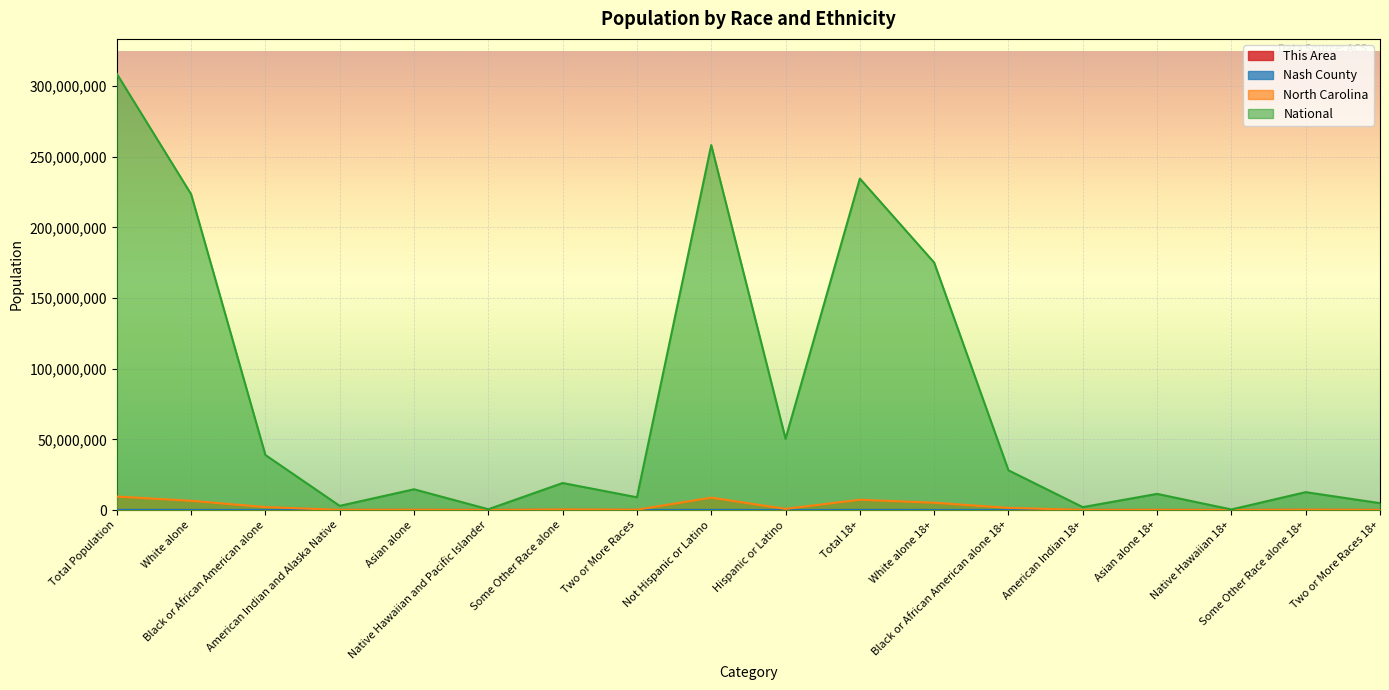

What is the label of the 9th point from the right?

Hispanic or Latino